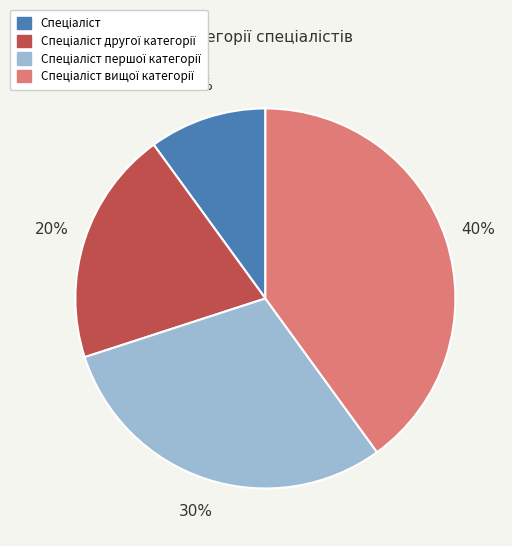

To the nearest percent, what is the average slice percentage?

25%